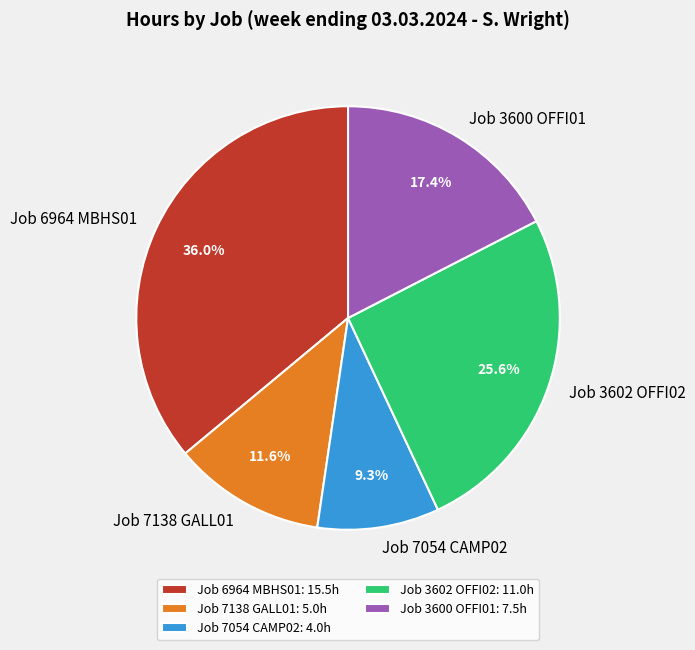

Which has a higher value, Job 3602 OFFI02 or Job 3600 OFFI01?

Job 3602 OFFI02